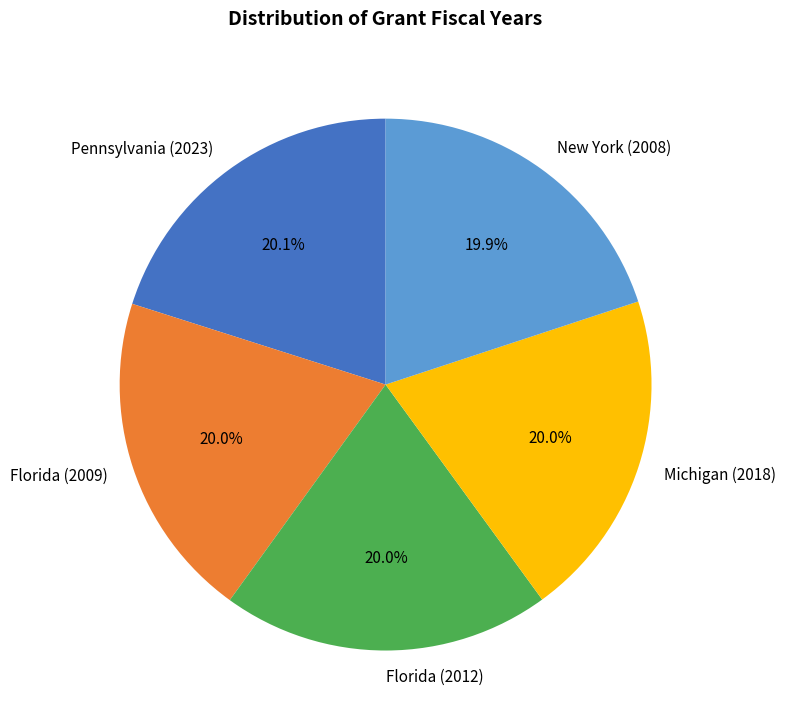

What percentage is NOT represented by Florida (2012)?

80.0%